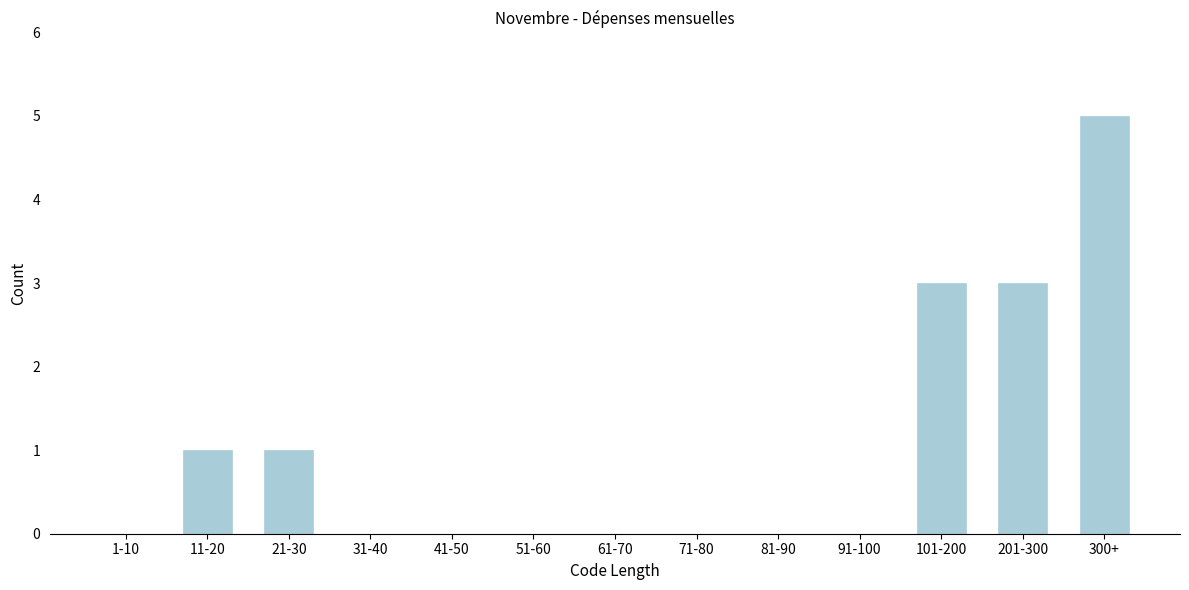

Reading left to right, transcribe all the data shown in this chart.

1-10=0	11-20=1	21-30=1	31-40=0	41-50=0	51-60=0	61-70=0	71-80=0	81-90=0	91-100=0	101-200=3	201-300=3	300+=5